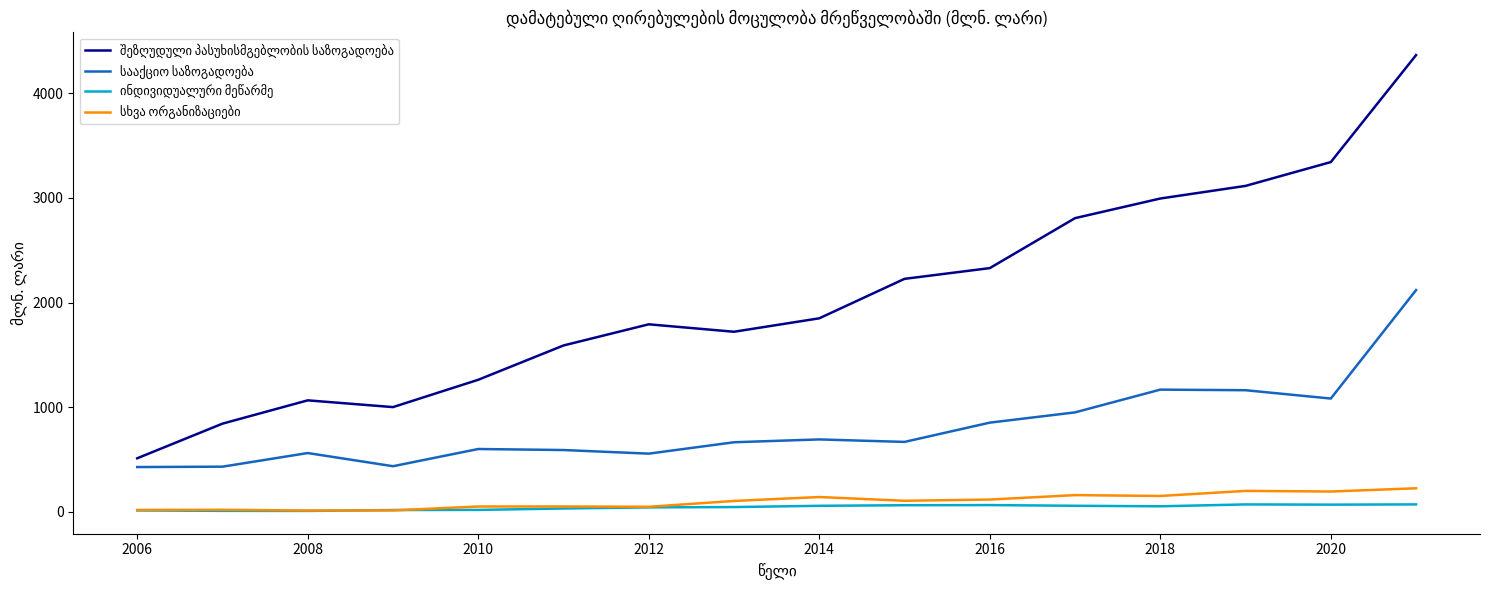

What is the greatest value displayed?

4365.5